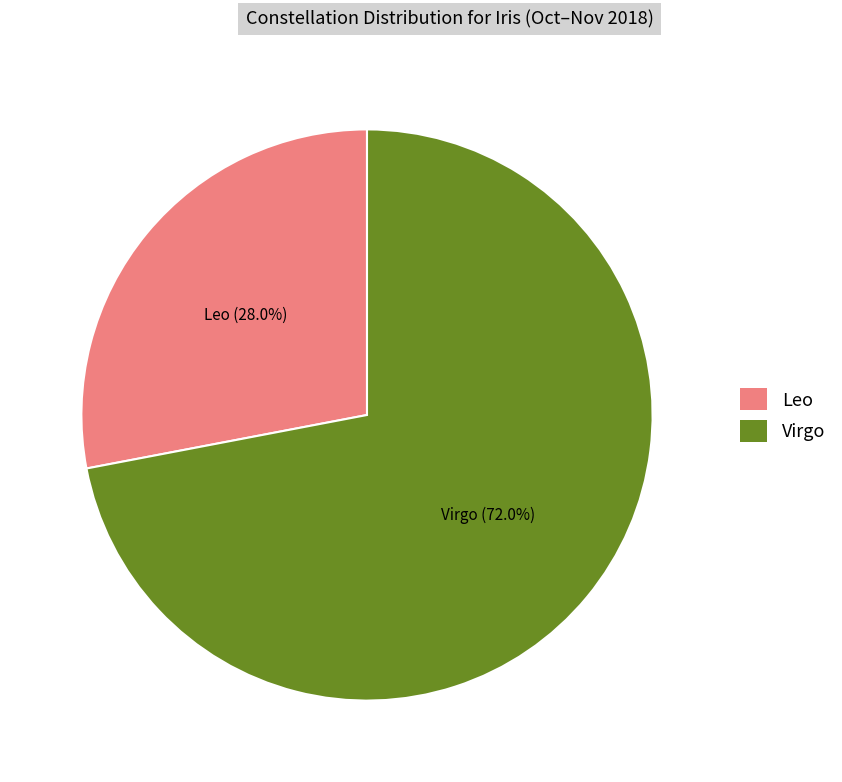

To the nearest percent, what portion does Virgo represent?

72%